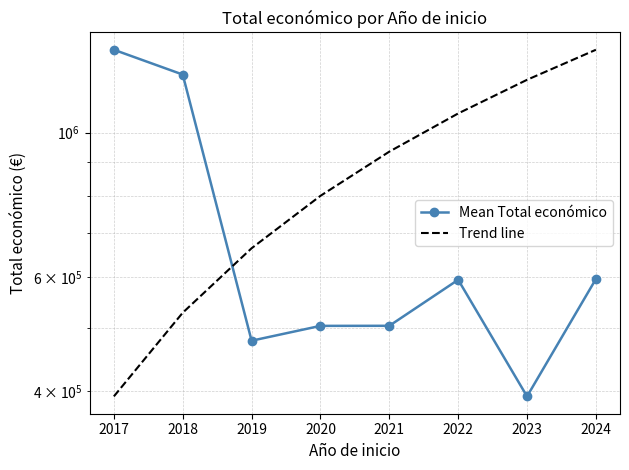

Is this an area chart (filled region under the line)?

No